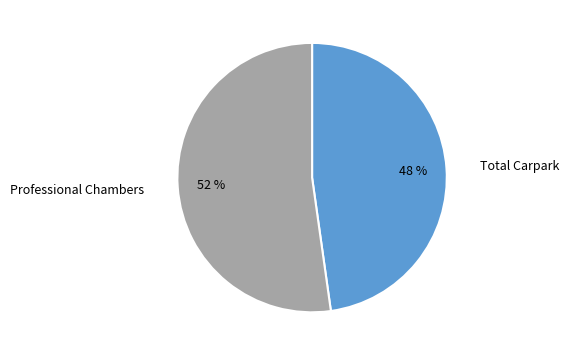

Do Total Carpark and Professional Chambers together represent more than half of the pie?

Yes